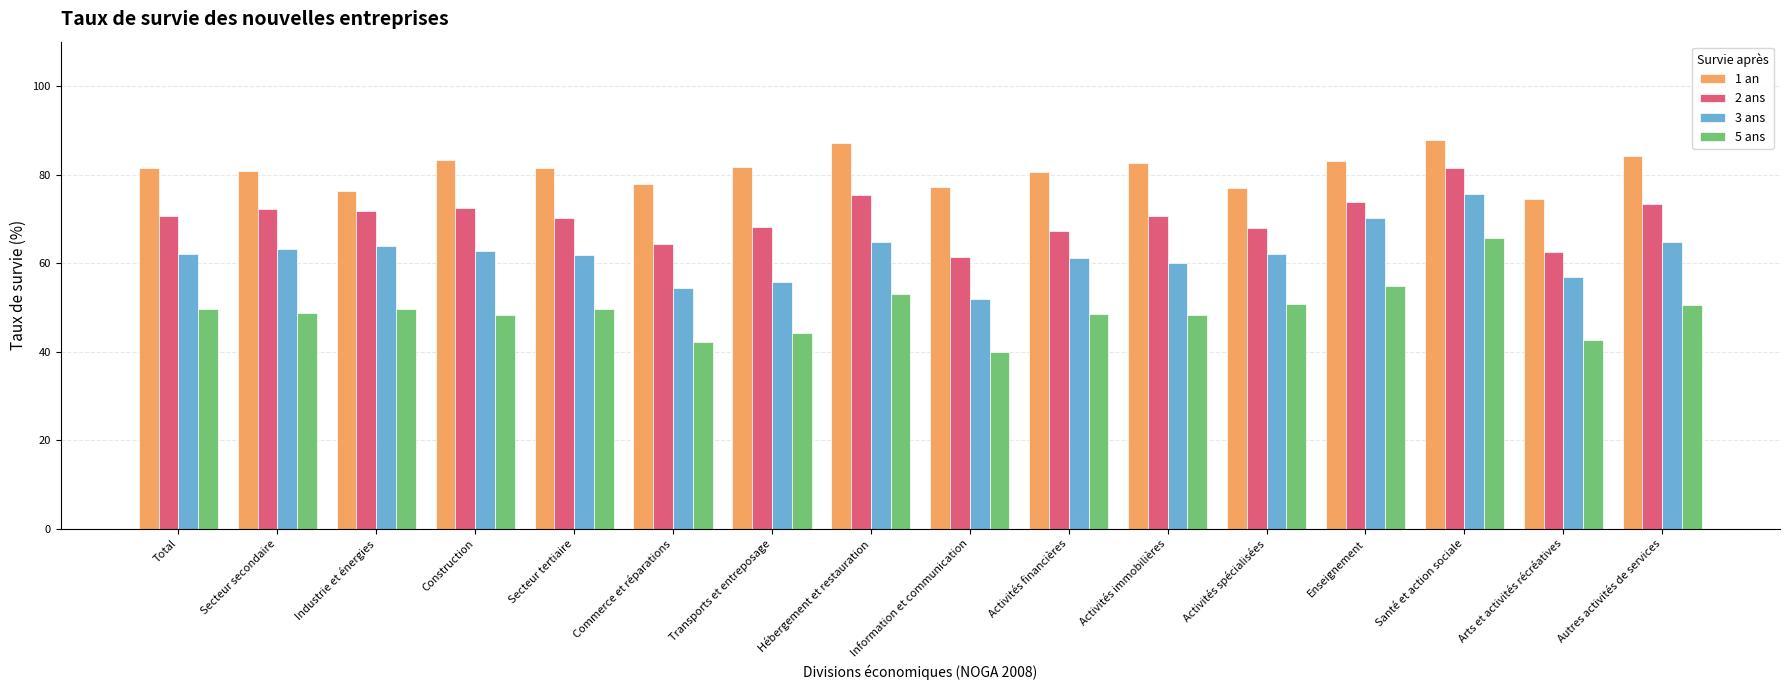

What are all the series names shown in the legend?

1 an, 2 ans, 3 ans, 5 ans